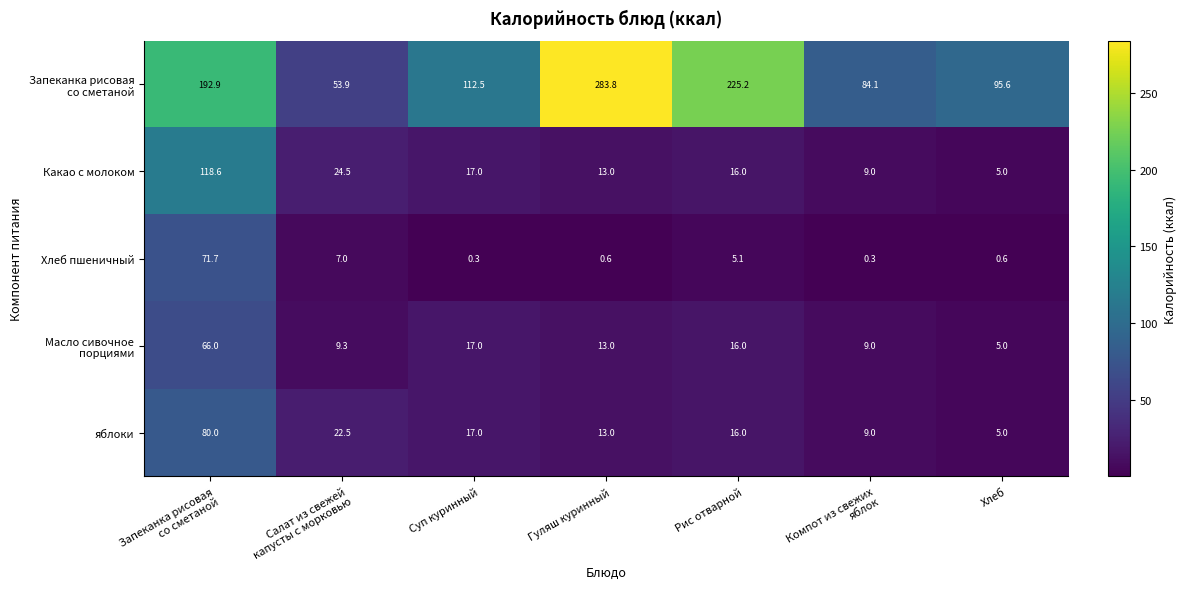

At how many categories does at least one series exceed 42?

7